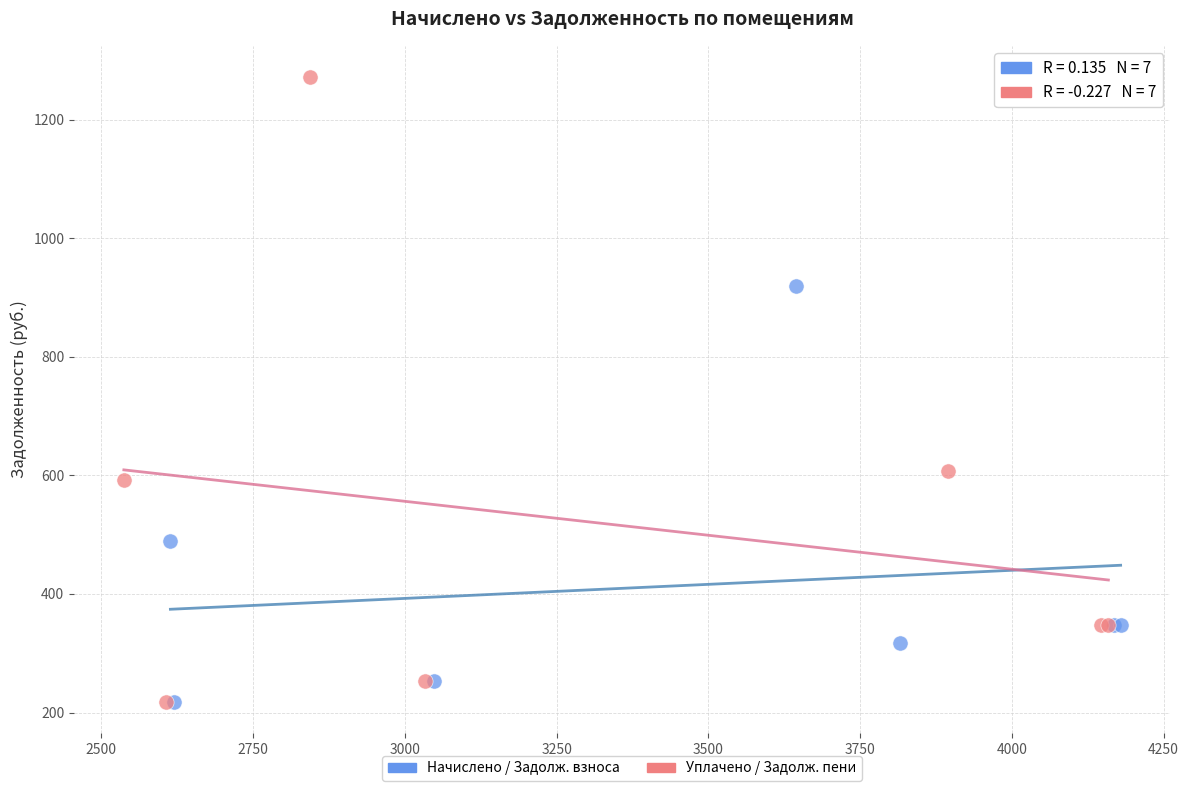

Which series has the widest spread of Y values?

Уплачено / Задолж. пени